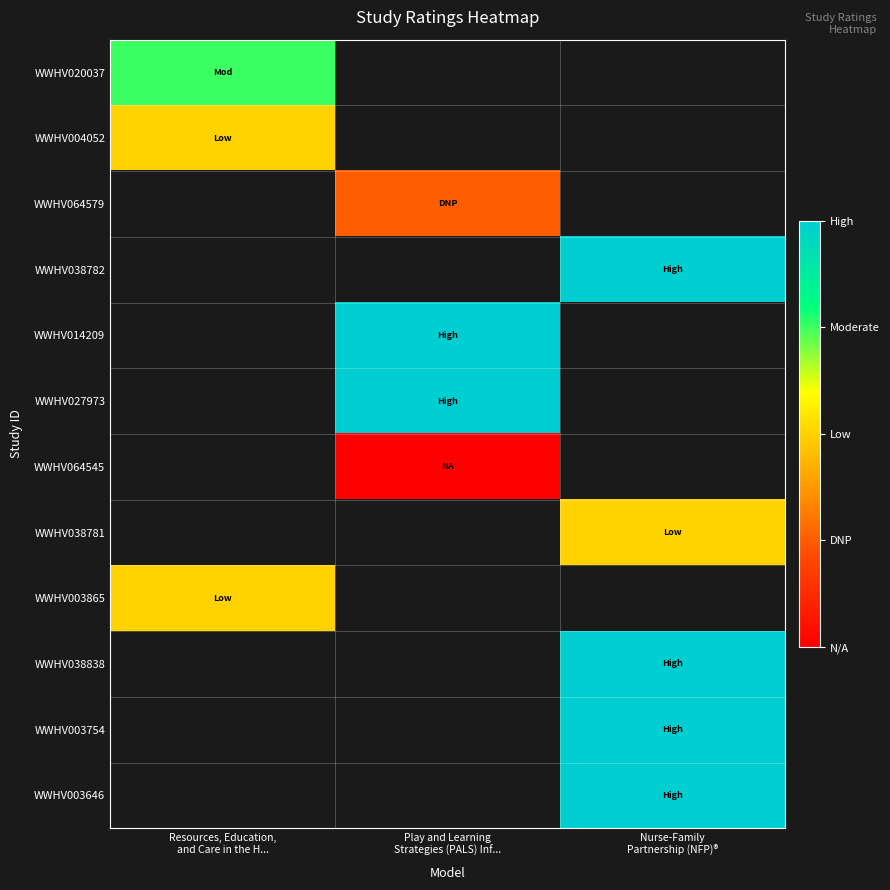

How many values in WWHV003865 are above zero?

1